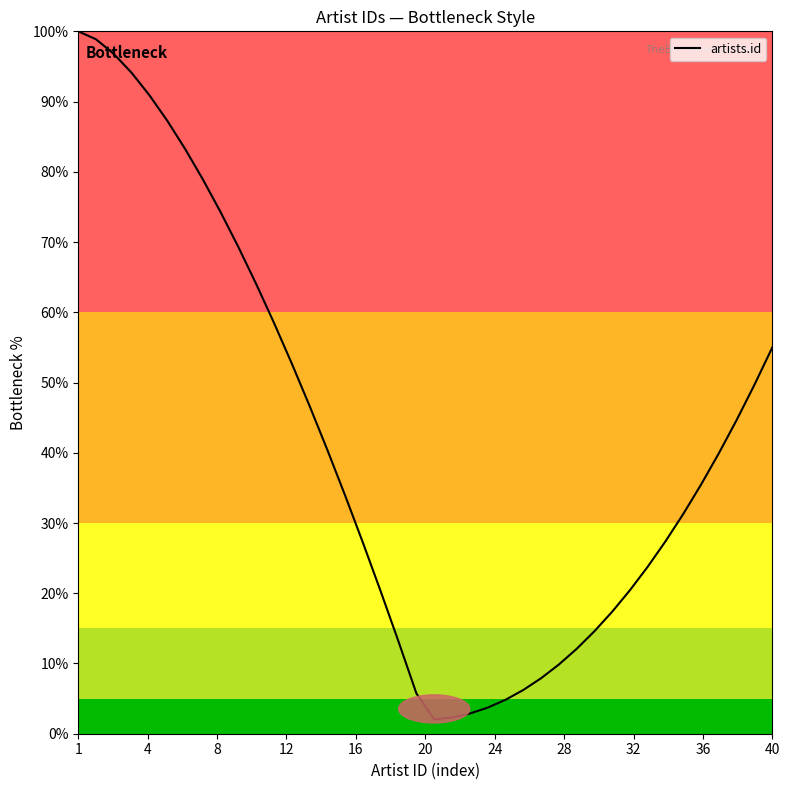

What is the difference between the maximum and minimum values?

98.0